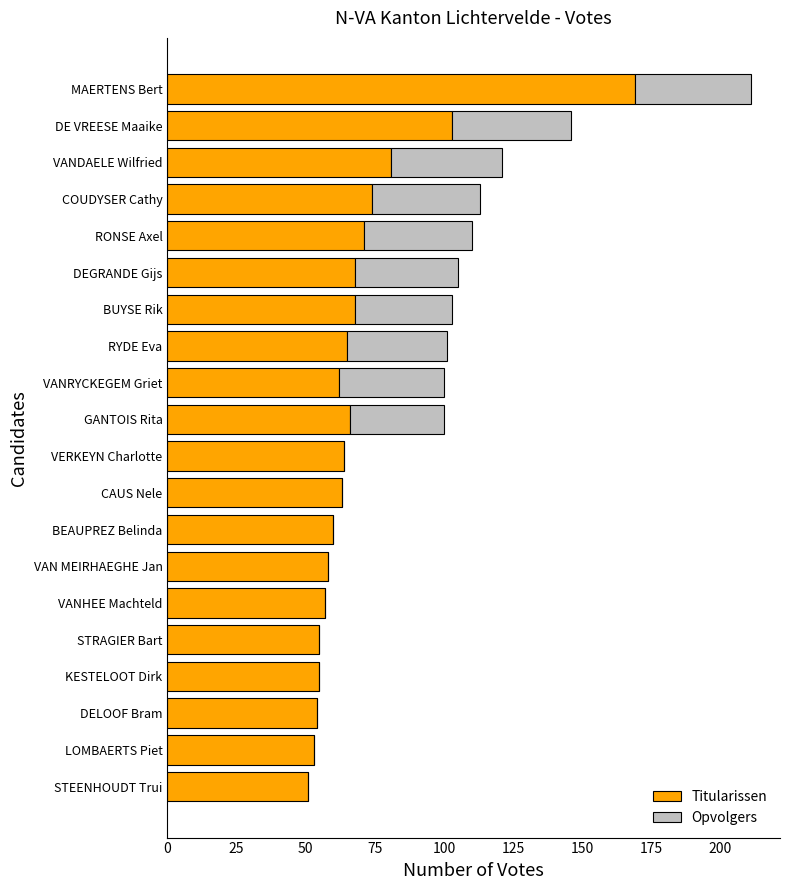

At which category is the sum across all series the highest?

MAERTENS Bert